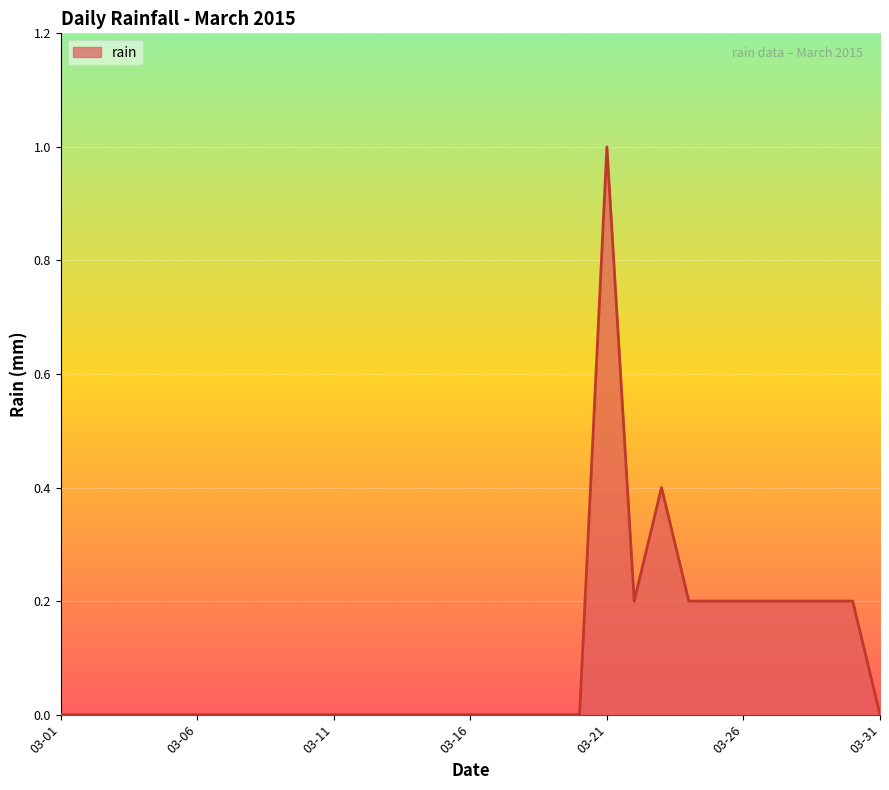

What is the maximum value shown in the chart?

1.0